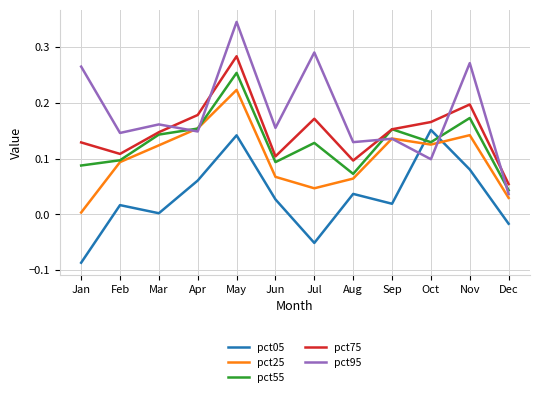

How many pct95 values are between 0 and 1?

12